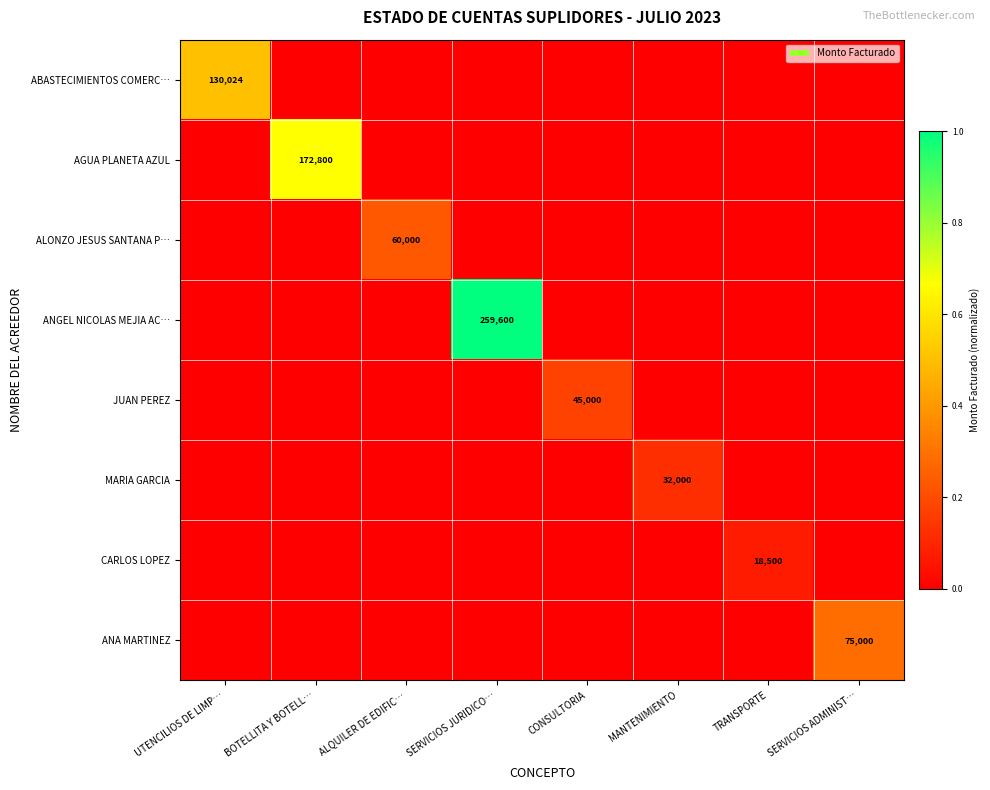

Which series has the largest range (max minus min)?

ANGEL NICOLAS MEJIA AC…